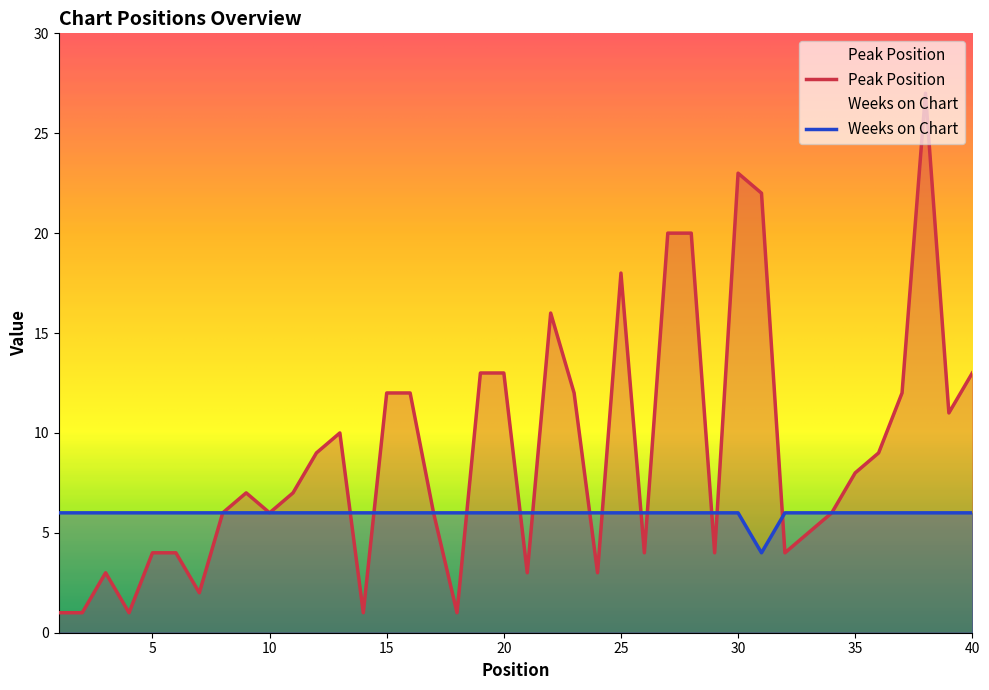

Does the chart have visible grid lines?

No